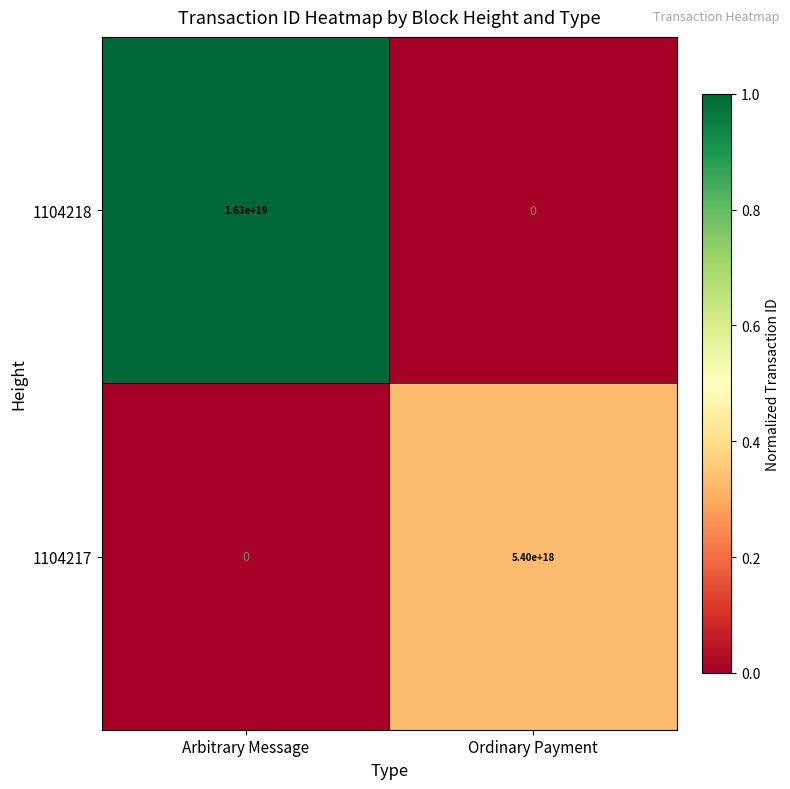

List the series in order of their overall mean, lowest first.

1104217, 1104218